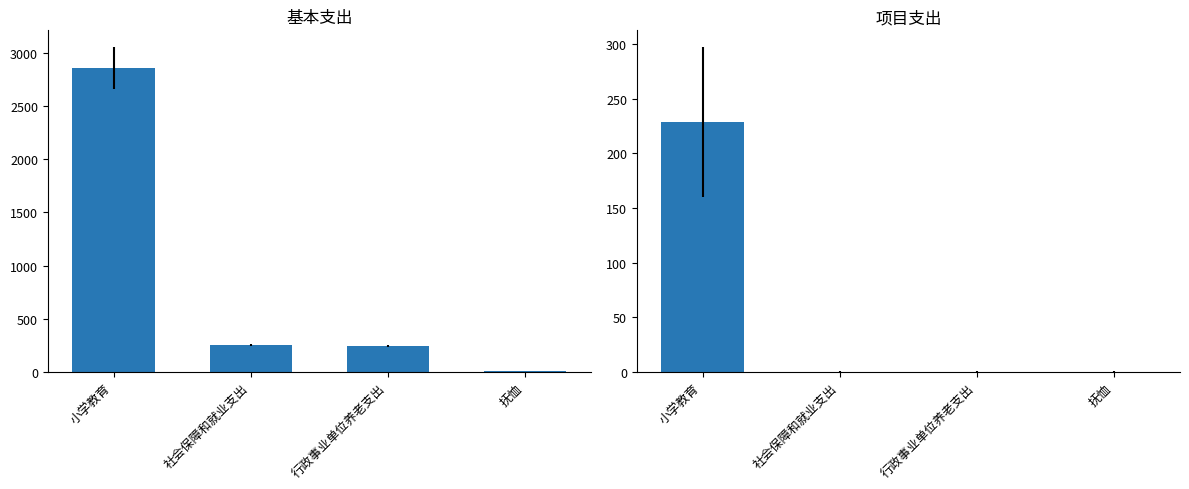

What is the label of the 3rd bar from the right?

社会保障和就业支出